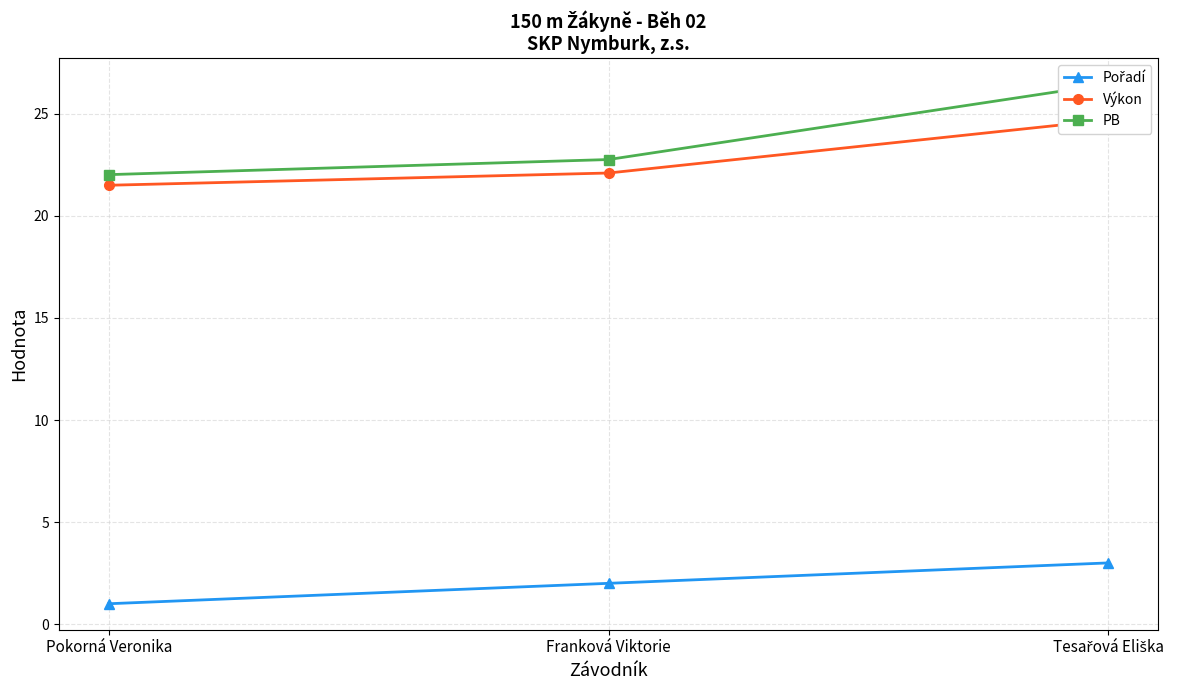

Which has a higher value, Tesařová Eliška or Franková Viktorie?

Tesařová Eliška